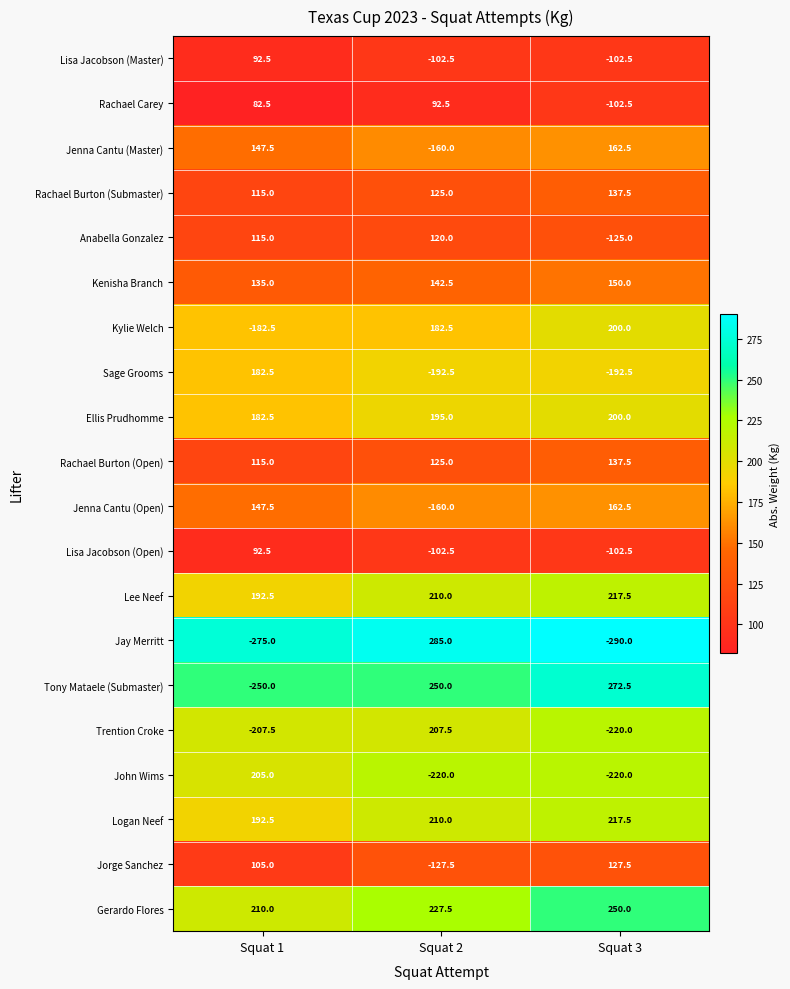

How many John Wims values are between -220 and 205?

3